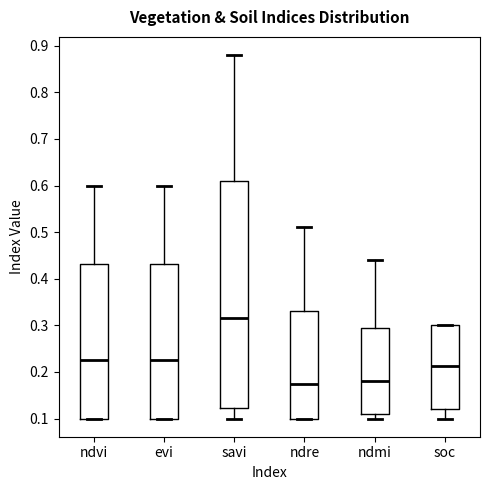

Reading left to right, read every box against the y-axis: the position of its median line, the range the box covers, and the ends of its whiskers. The values are not printed on the chart, so give them approximately, as read against the axis.

ndvi: median 0.23, box 0.10 to 0.43, whiskers 0.10 to 0.60
evi: median 0.23, box 0.10 to 0.43, whiskers 0.10 to 0.60
savi: median 0.32, box 0.12 to 0.61, whiskers 0.10 to 0.88
ndre: median 0.18, box 0.10 to 0.33, whiskers 0.10 to 0.51
ndmi: median 0.18, box 0.11 to 0.30, whiskers 0.10 to 0.44
soc: median 0.21, box 0.12 to 0.30, whiskers 0.10 to 0.30